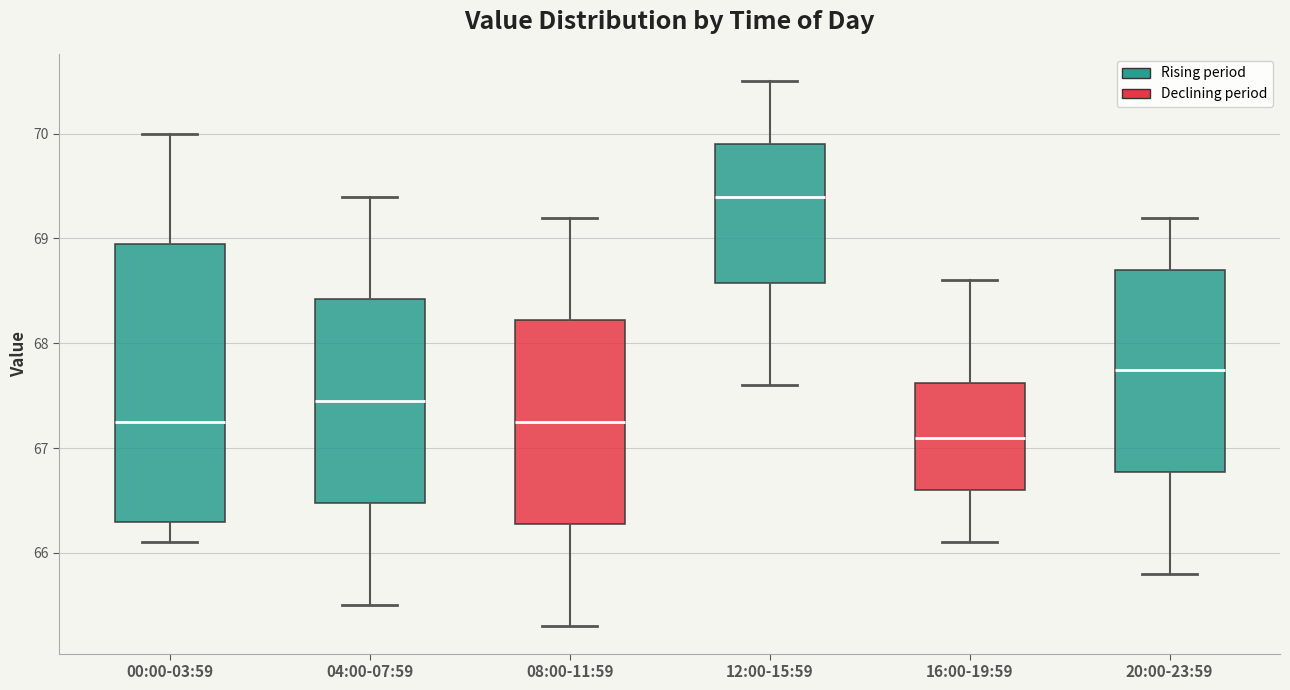

Reading left to right, read every box against the y-axis: the position of its median line, the range the box covers, and the ends of its whiskers. The values are not printed on the chart, so give them approximately, as read against the axis.

00:00-03:59: median 67.3, box 66.3 to 69.0, whiskers 66.1 to 70.0
04:00-07:59: median 67.5, box 66.5 to 68.4, whiskers 65.5 to 69.4
08:00-11:59: median 67.3, box 66.3 to 68.2, whiskers 65.3 to 69.2
12:00-15:59: median 69.4, box 68.6 to 69.9, whiskers 67.6 to 70.5
16:00-19:59: median 67.1, box 66.6 to 67.6, whiskers 66.1 to 68.6
20:00-23:59: median 67.8, box 66.8 to 68.7, whiskers 65.8 to 69.2